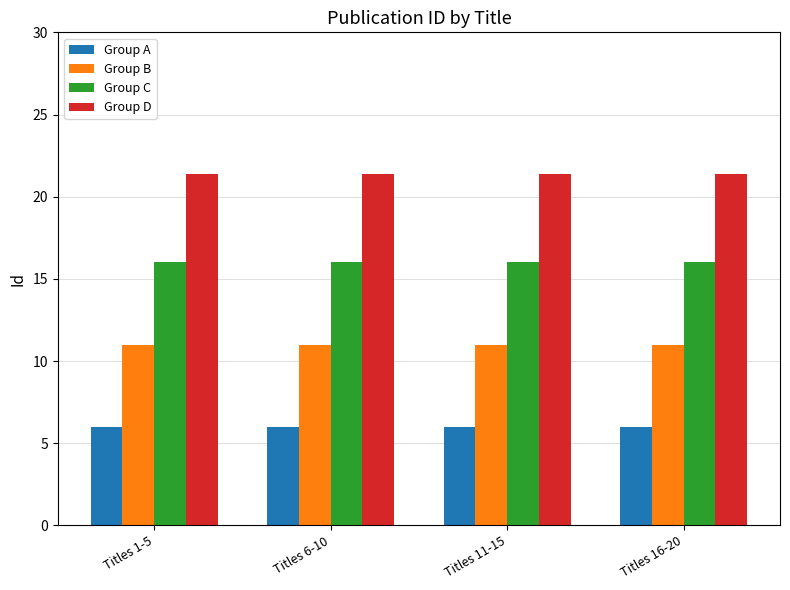

What is the label of the 2nd bar from the right?

Titles 11-15